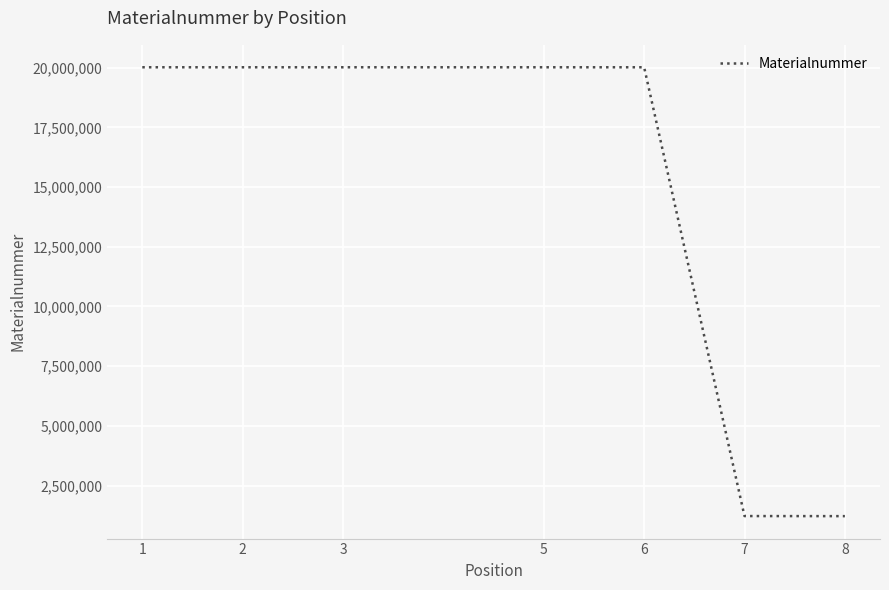

Does the chart have visible grid lines?

Yes